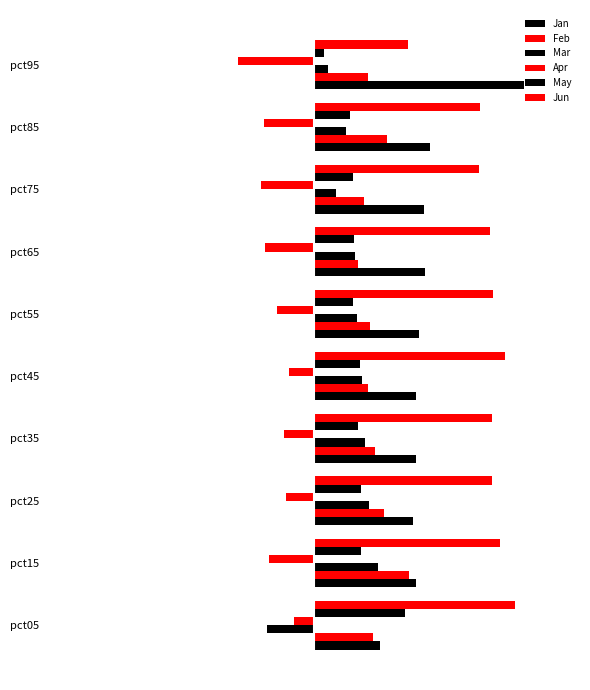

List the series in order of their peak value, highest first.

Jan, Jun, Feb, May, Mar, Apr